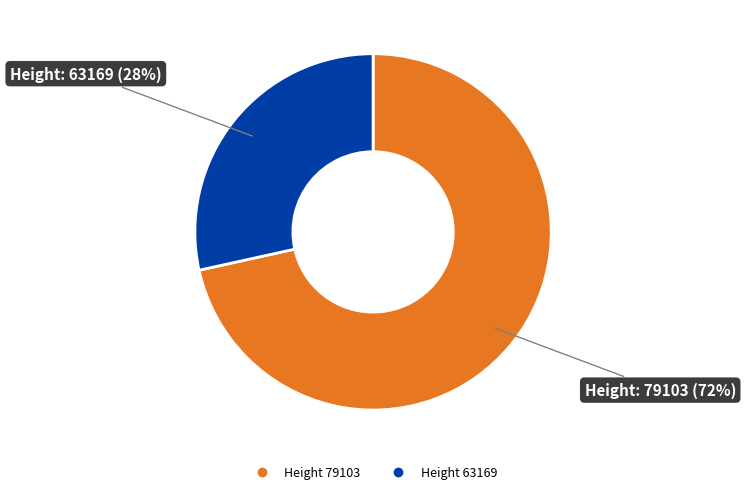

Is there a majority slice in this chart?

Yes